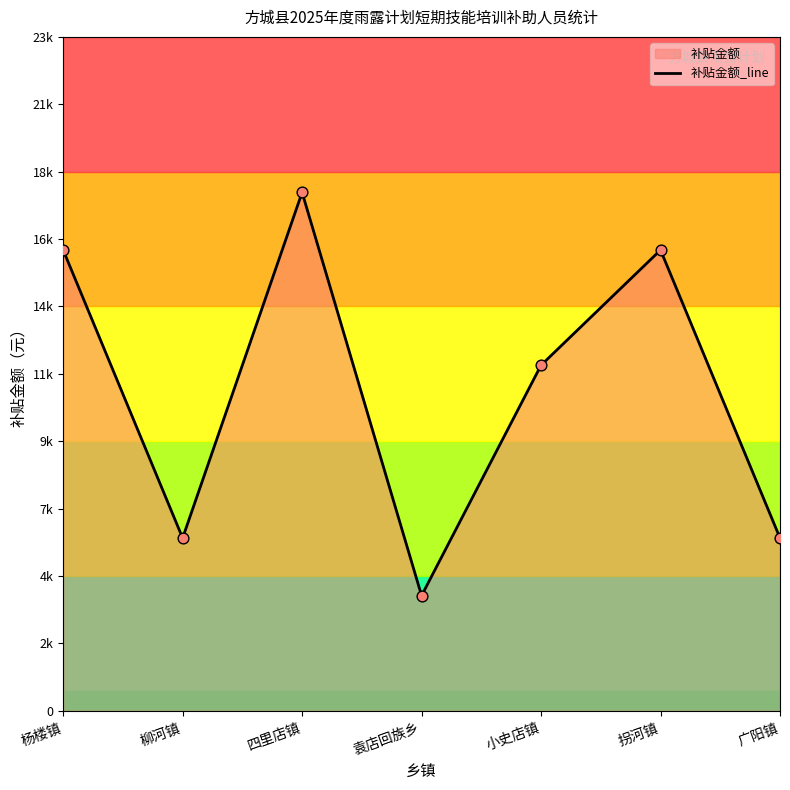

Between 小史店镇 and 袁店回族乡, which is larger?

小史店镇